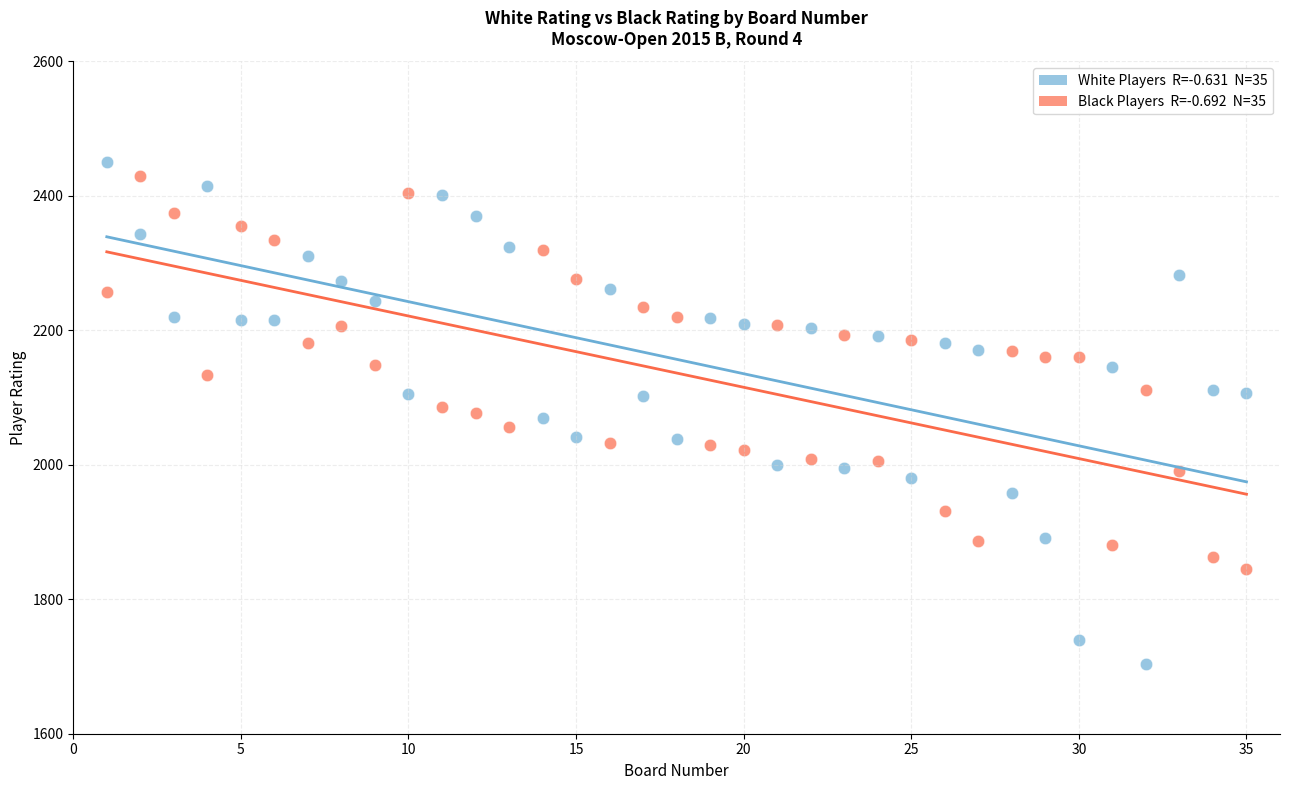

Across all data points, what is the range of Y values (max minus min)?

747